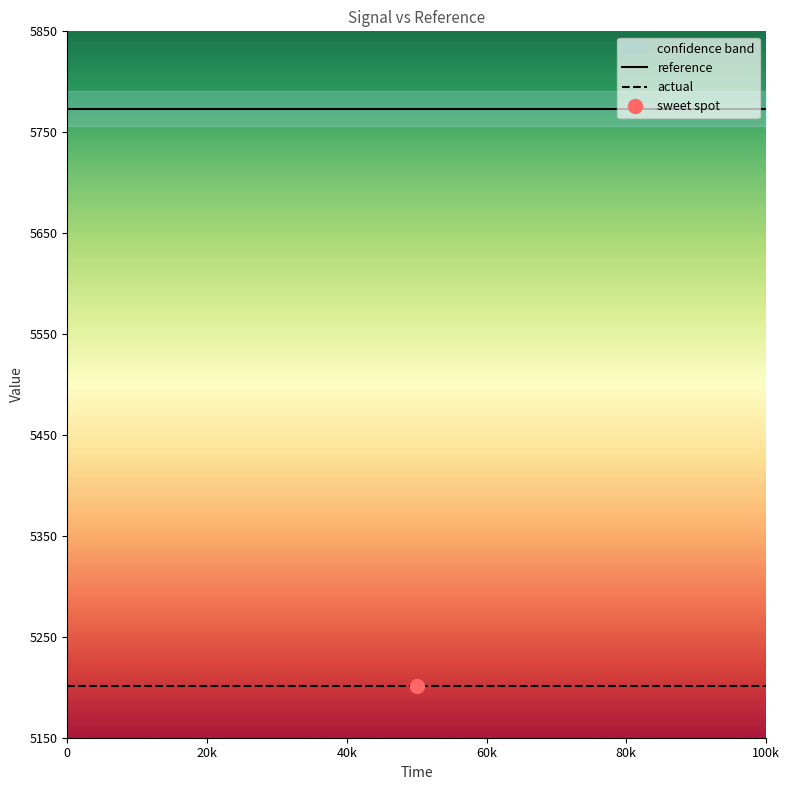

Rank the series by their maximum value, from lowest to highest.

actual, reference